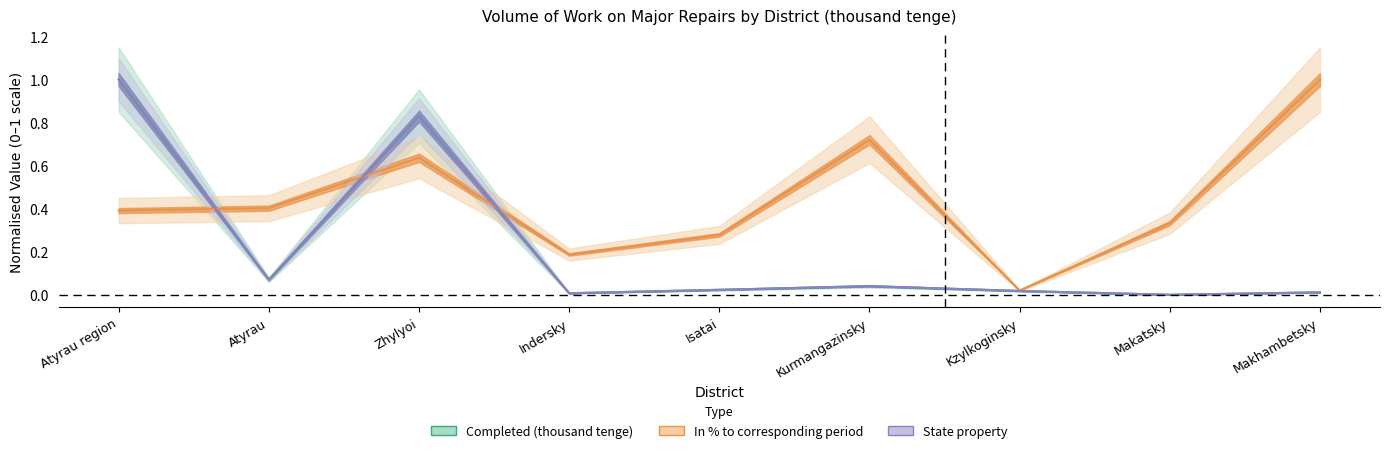

What is the total value across all series at Kzylkoginsky?

0.1